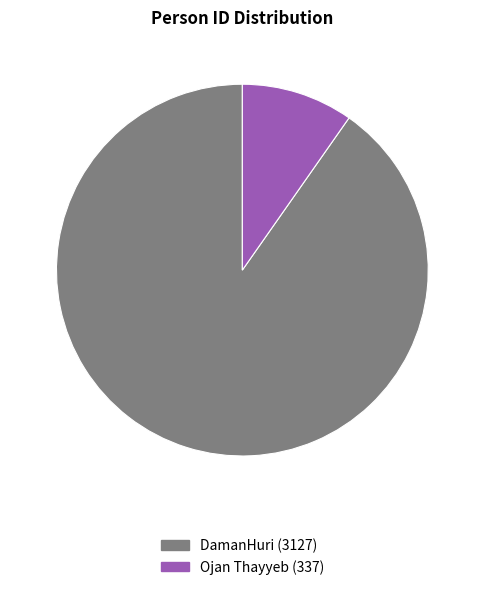

Which category has the biggest portion of the pie?

DamanHuri